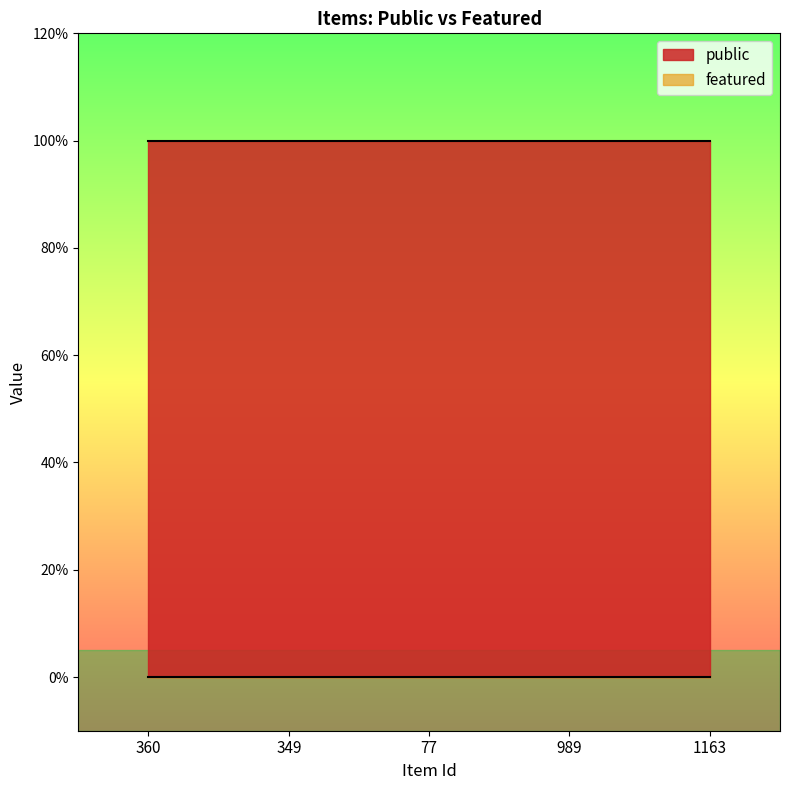

True or false: featured and public cross at least once.

False